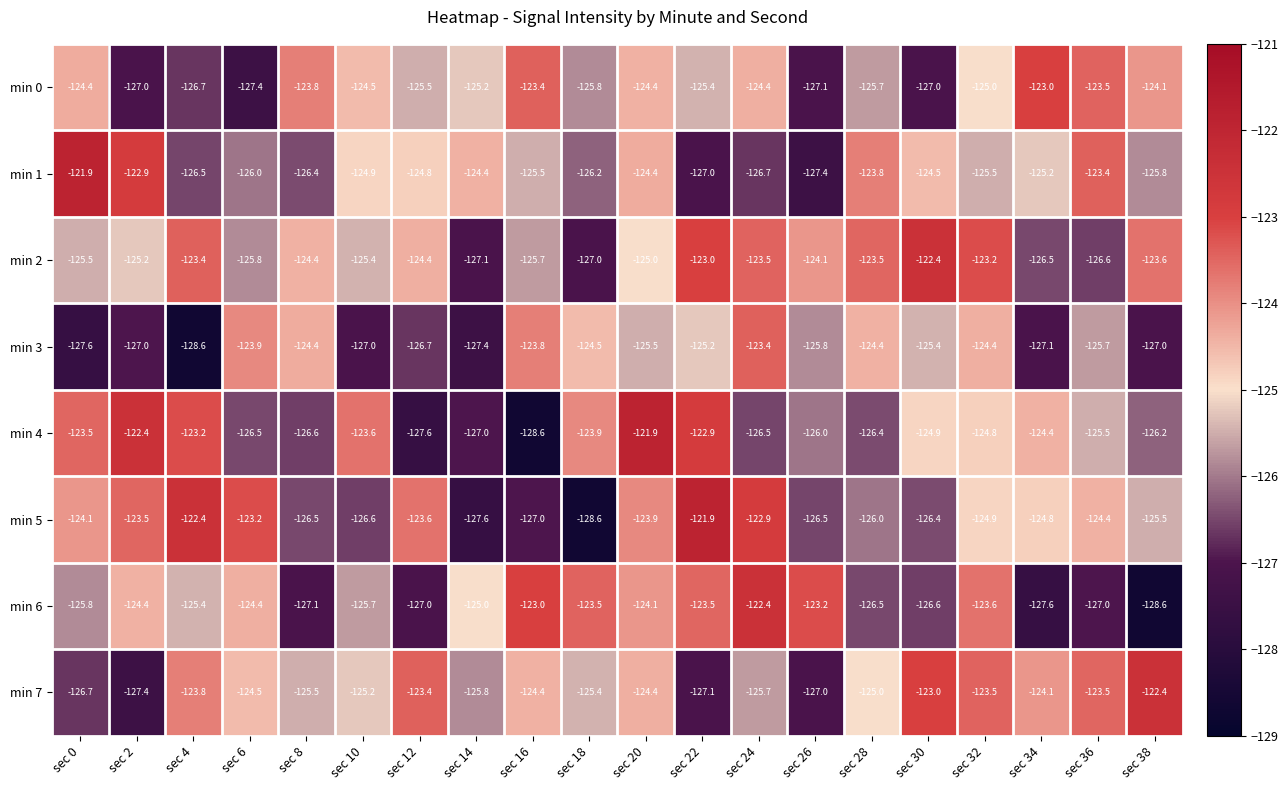

Which category has the highest value in the min 5 series?

sec 22